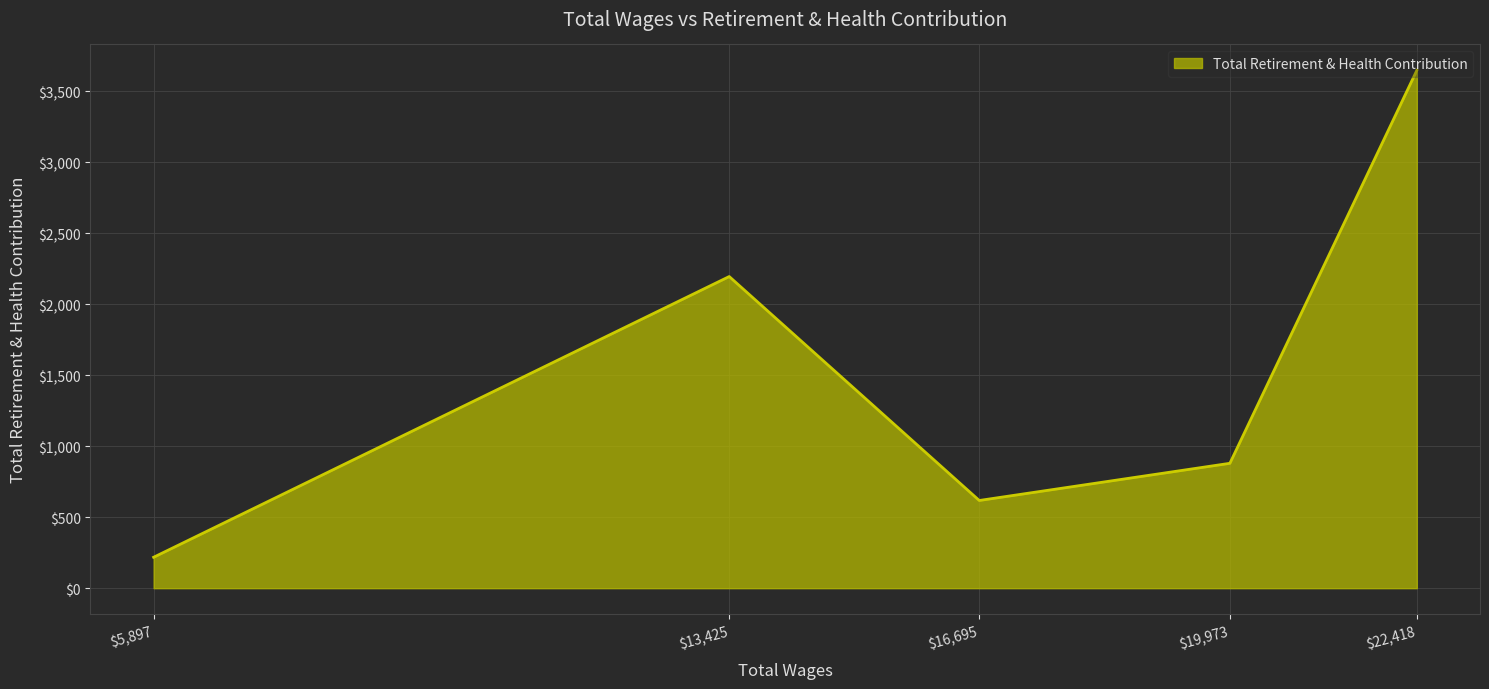

Which category has the lowest value across all series?

5897.0